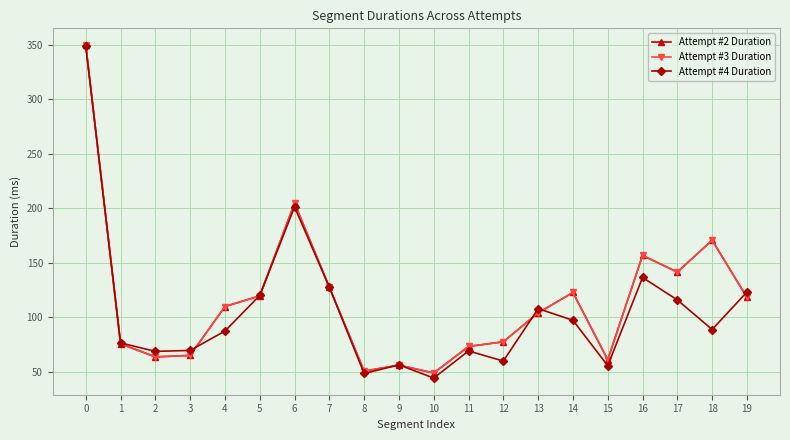

Does the chart have visible grid lines?

Yes